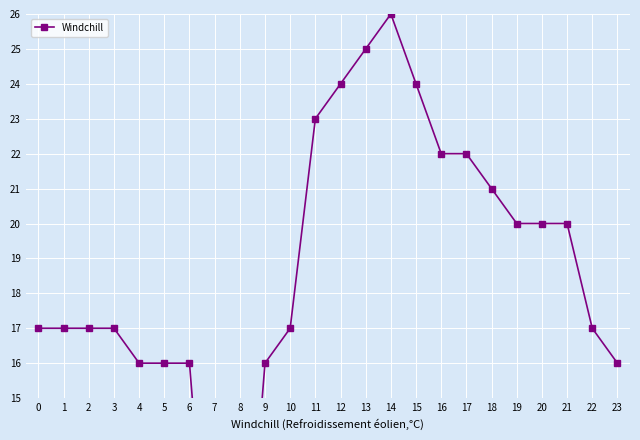

What is the approximate value at 8?

7